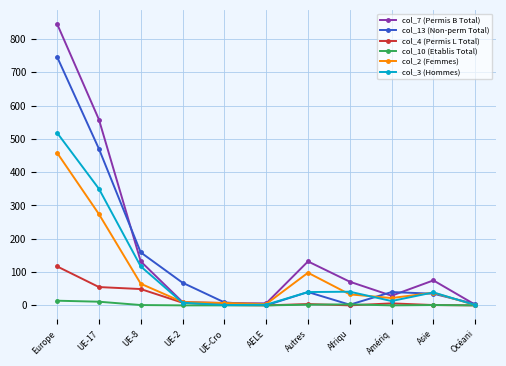

Which series has the largest range (max minus min)?

col_7 (Permis B Total)